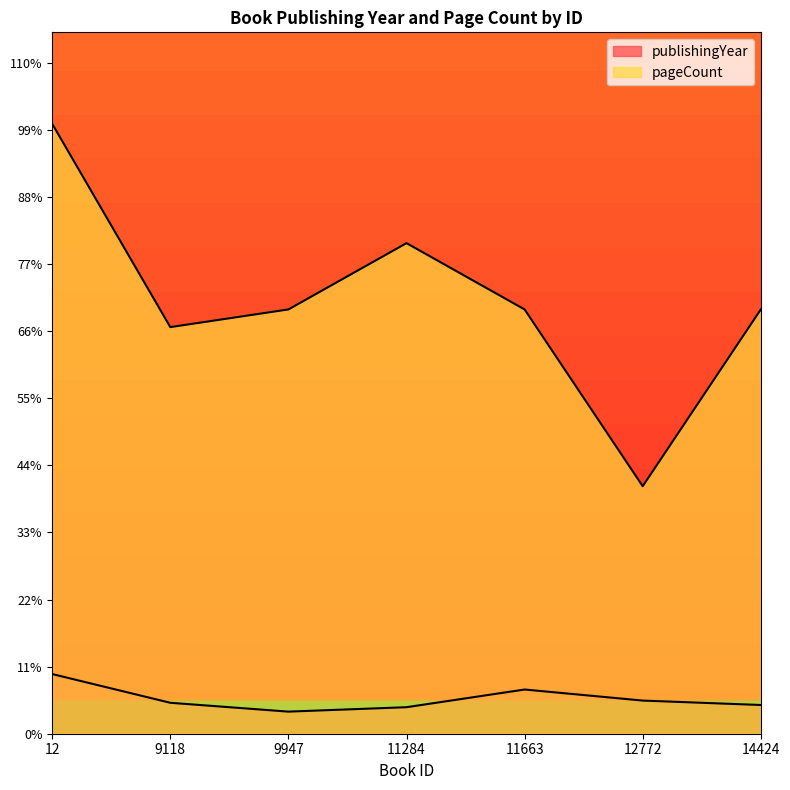

What is the sum of the publishingYear values at 12772 and 9118?

29